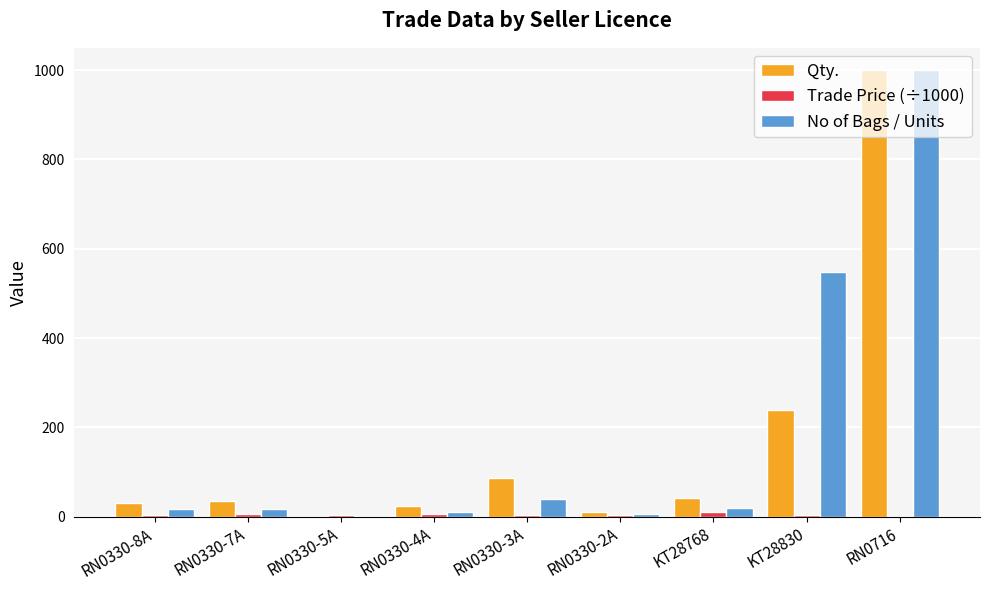

What is the sum of all No of Bags / Units values?

1661.0